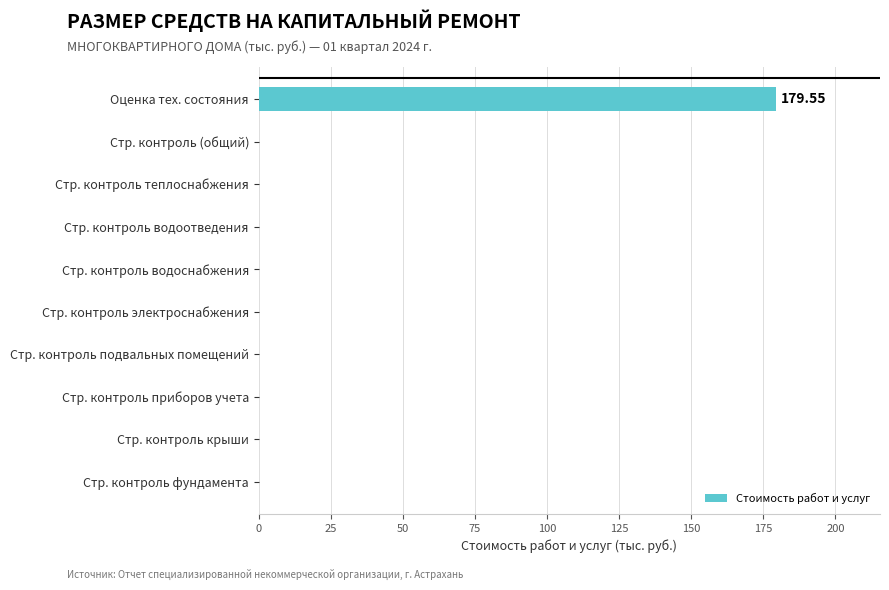

How many distinct data groups are displayed?

1